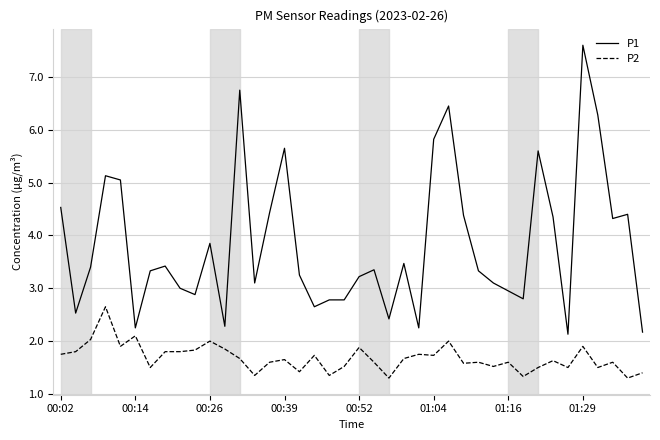

List the series in order of their overall mean, highest first.

P1, P2